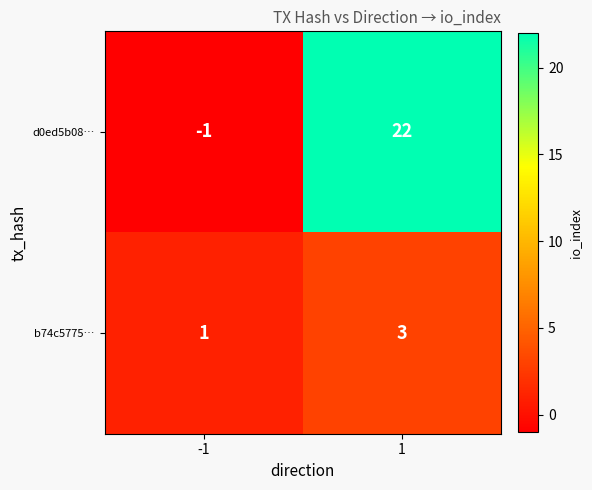

Which series changed the most between -1 and 1?

d0ed5b08…